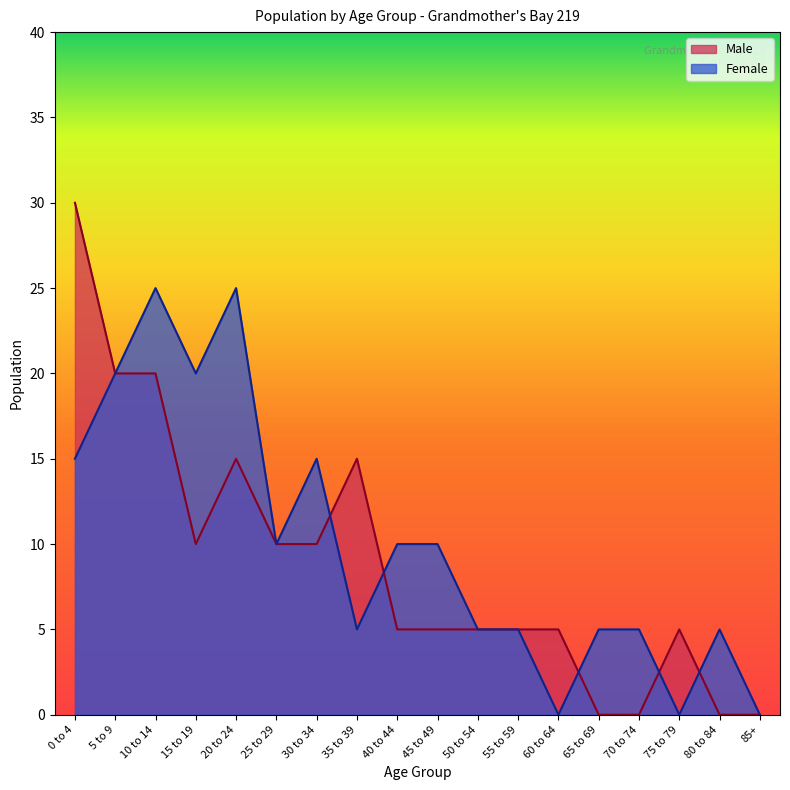

Which series ends up on top after the final intersection of Male and Female?

Female